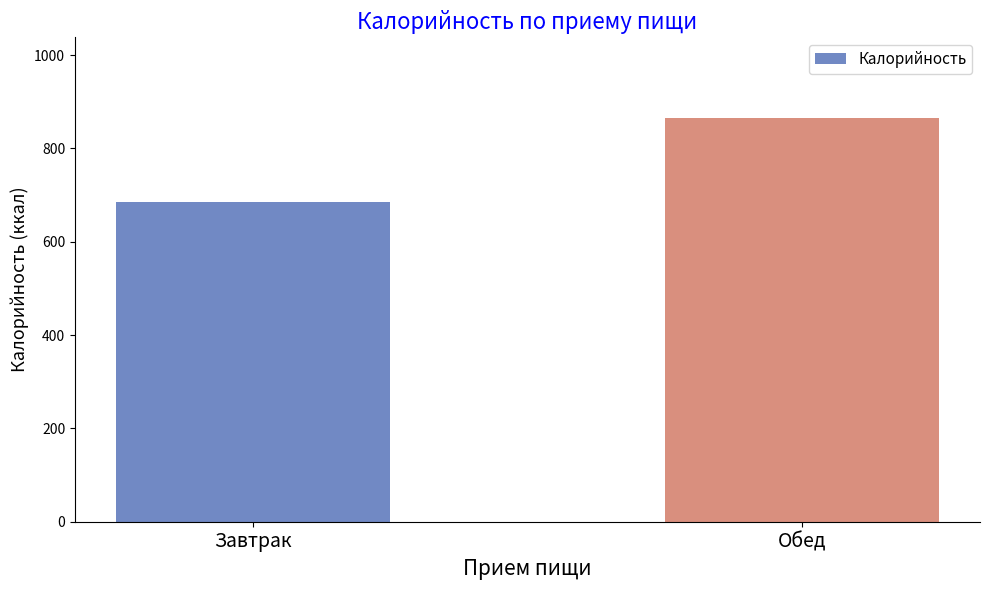

What is the label of the 2nd bar from the left?

Обед